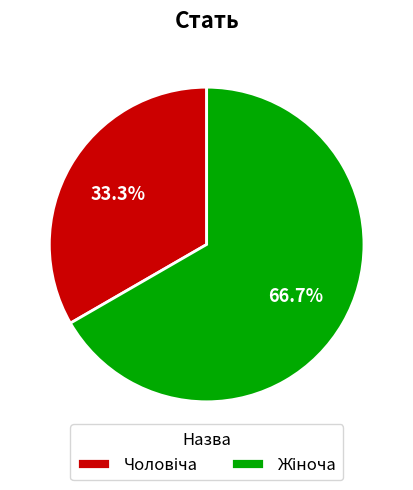

Count the number of slices in the pie.

2